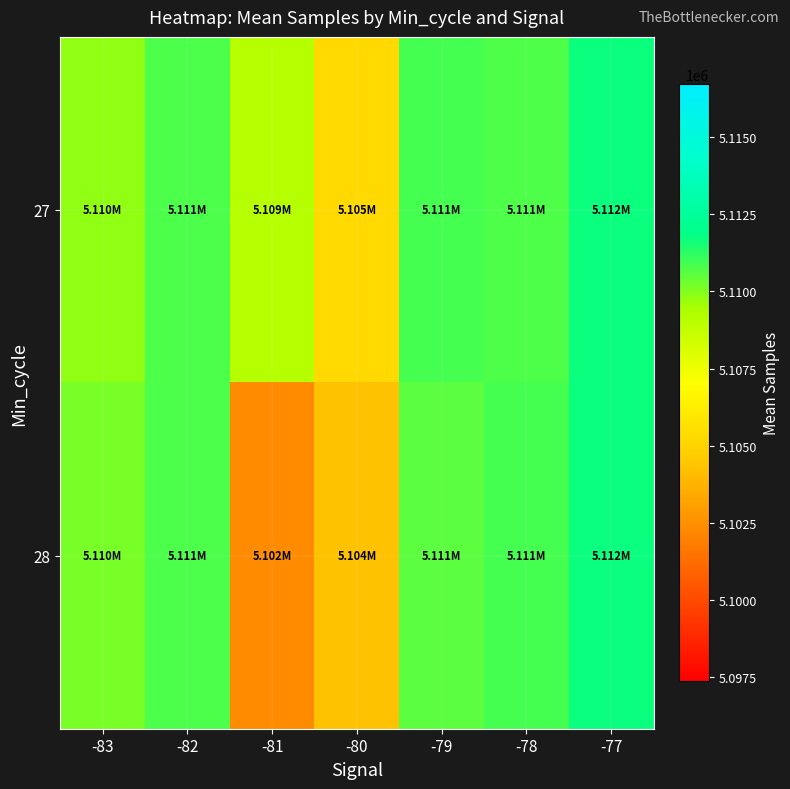

Reading left to right, transcribe all the data shown in this chart.

27: -83=5109807.0	-82=5110798.0	-81=5109148.3	-80=5105227.7	-79=5110853.6	-78=5110744.3	-77=5111709.0
28: -83=5110139.0	-82=5110798.0	-81=5102364.6	-80=5104295.7	-79=5110577.0	-78=5110889.5	-77=5111709.0